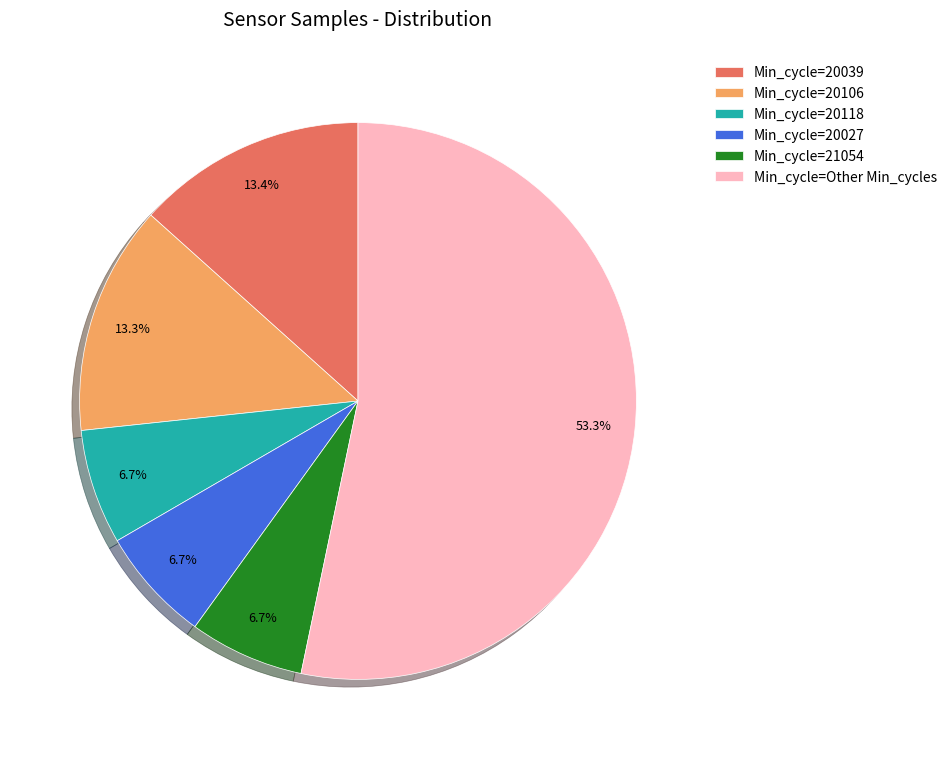

Between Min_cycle=20039 and Min_cycle=Other Min_cycles, which is larger?

Min_cycle=Other Min_cycles